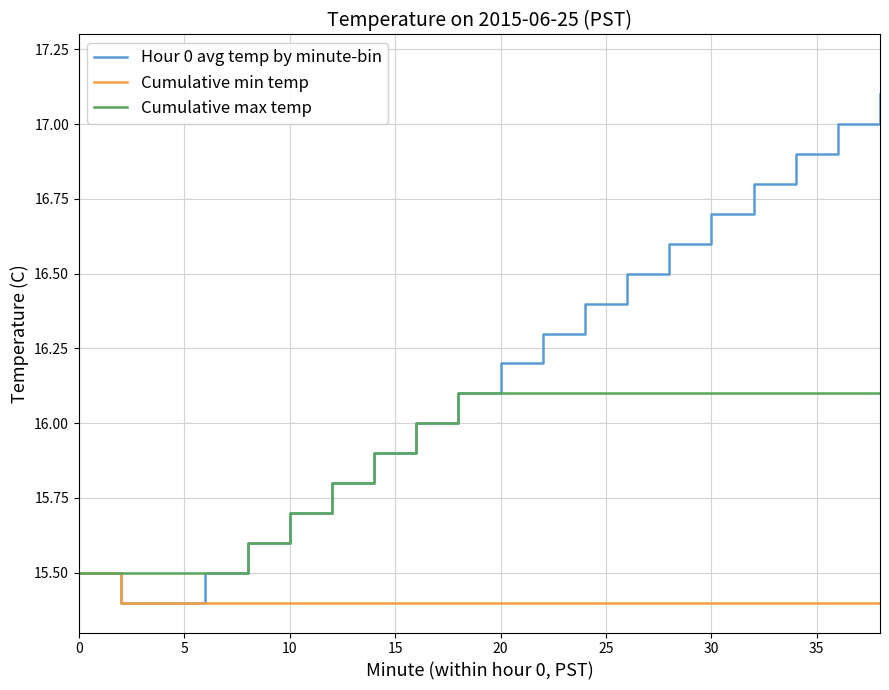

Which series has the largest total across all categories?

Hour 0 avg temp by minute-bin